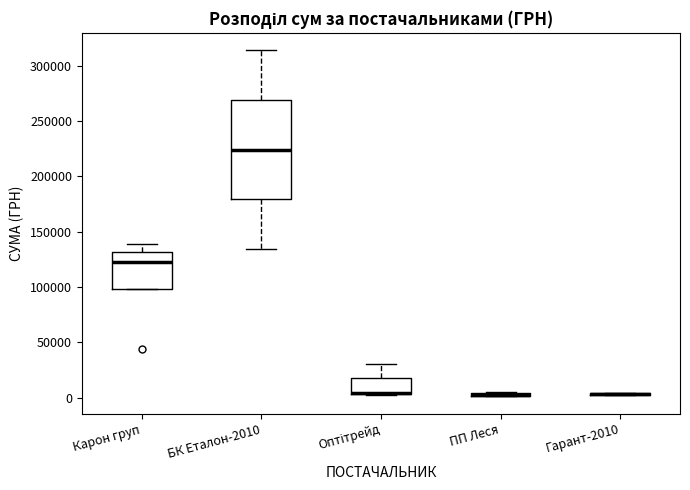

Which box is the tallest, from its lower edge to its upper edge?

БК Еталон-2010